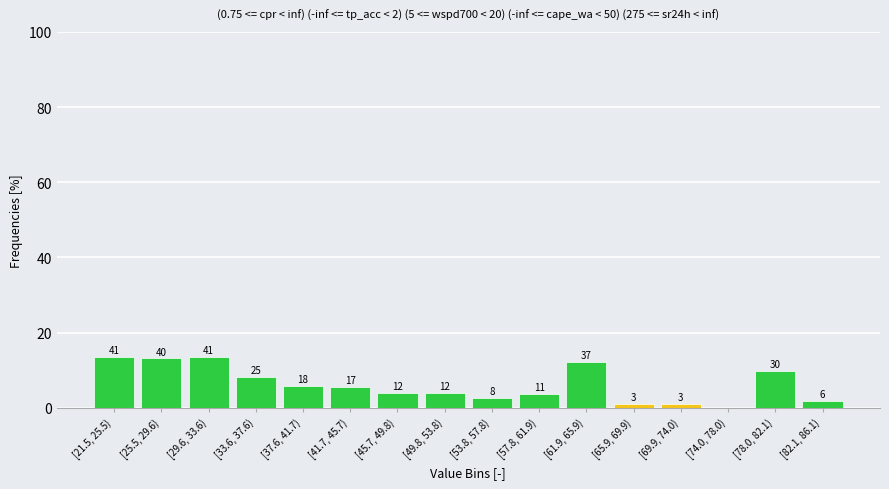

Are the bars horizontal?

No